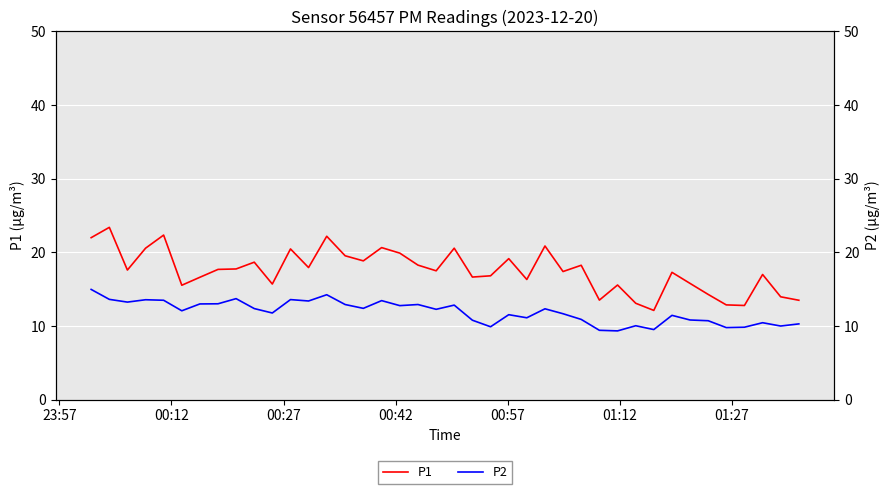

What is the highest value of the P1 series?

23.4